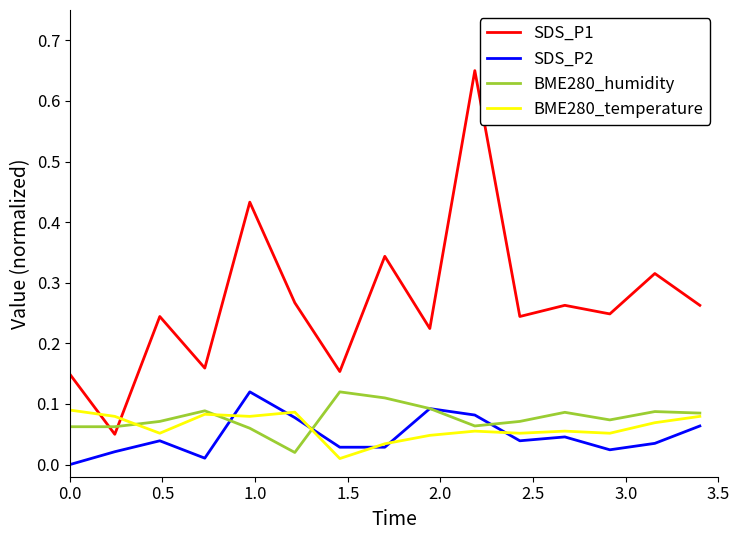

Which series has the widest spread of values?

SDS_P1